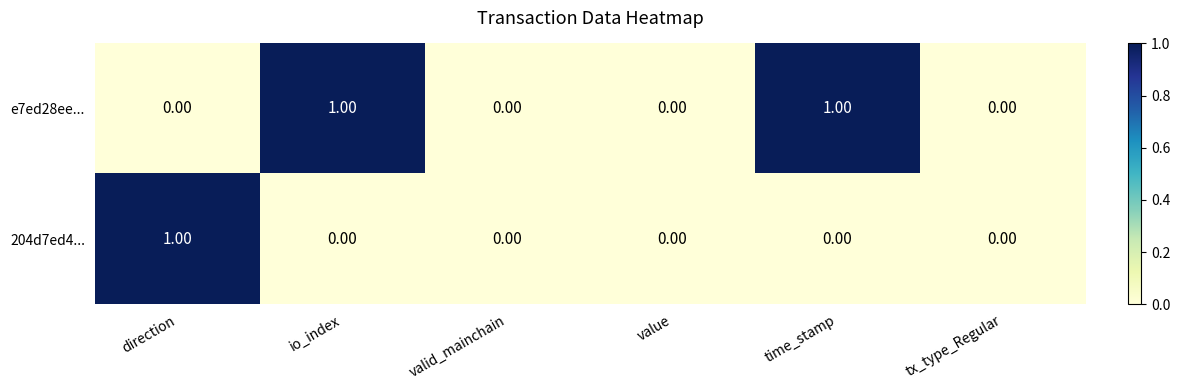

Which series has the largest total across all categories?

e7ed28ee...